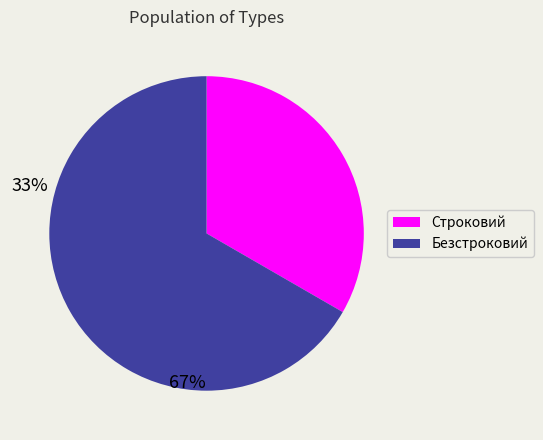

Is the sum of Строковий and Безстроковий greater than half?

Yes